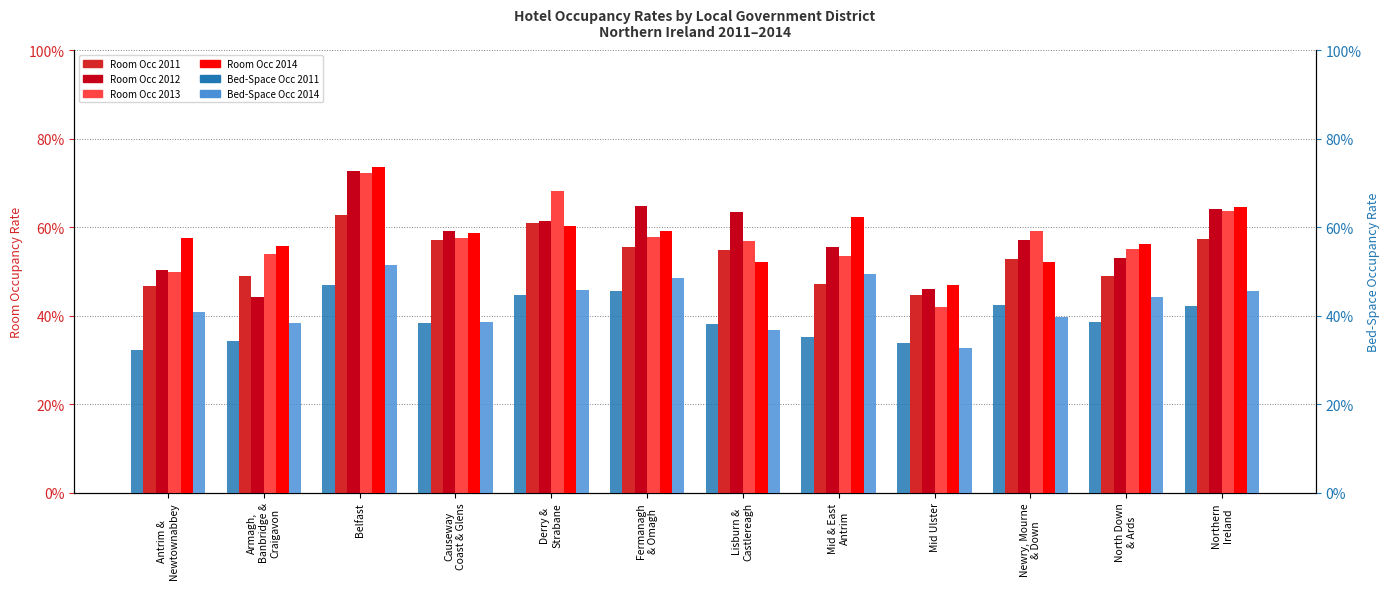

What is the average value of the Room Occ 2014 series?

58.3